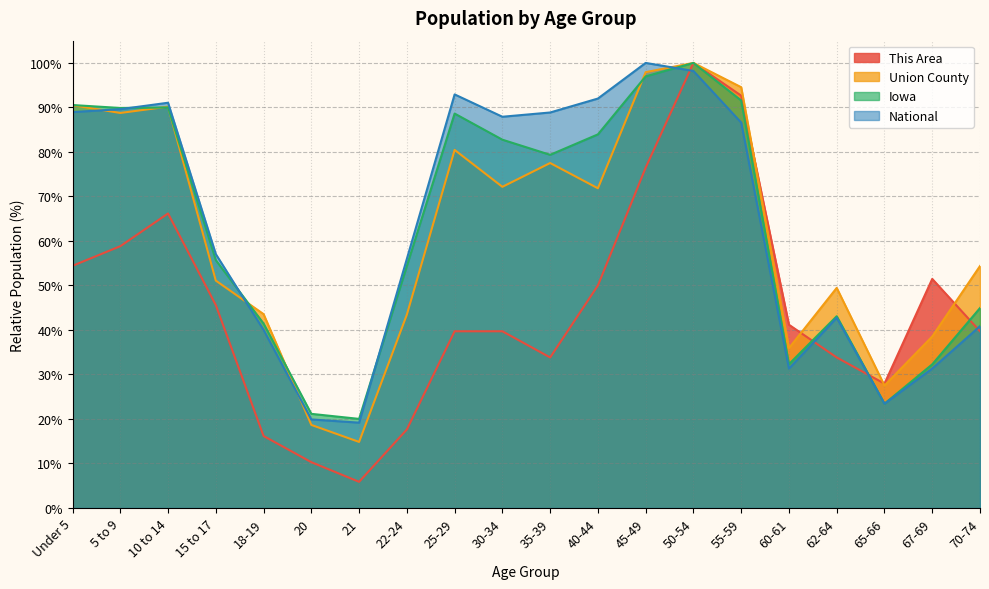

At which label is National closest to 59?

15 to 17